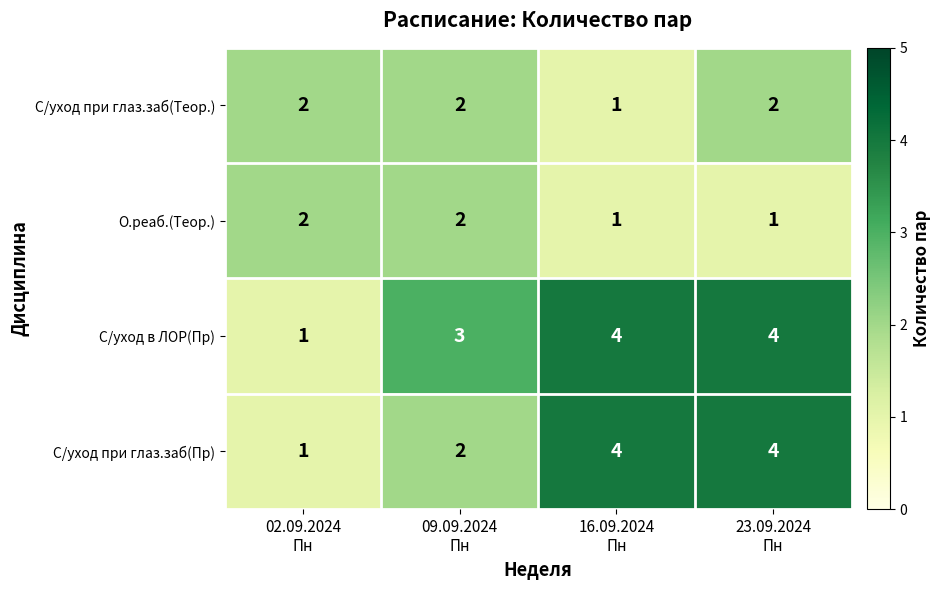

Count the number of categories in the chart.

4